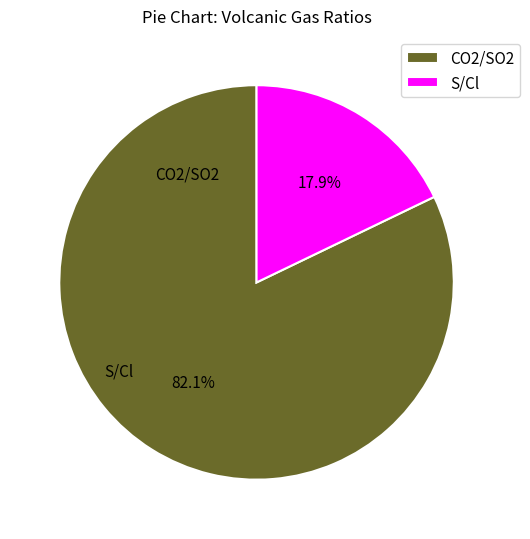

Which category has the smallest portion of the pie?

S/Cl